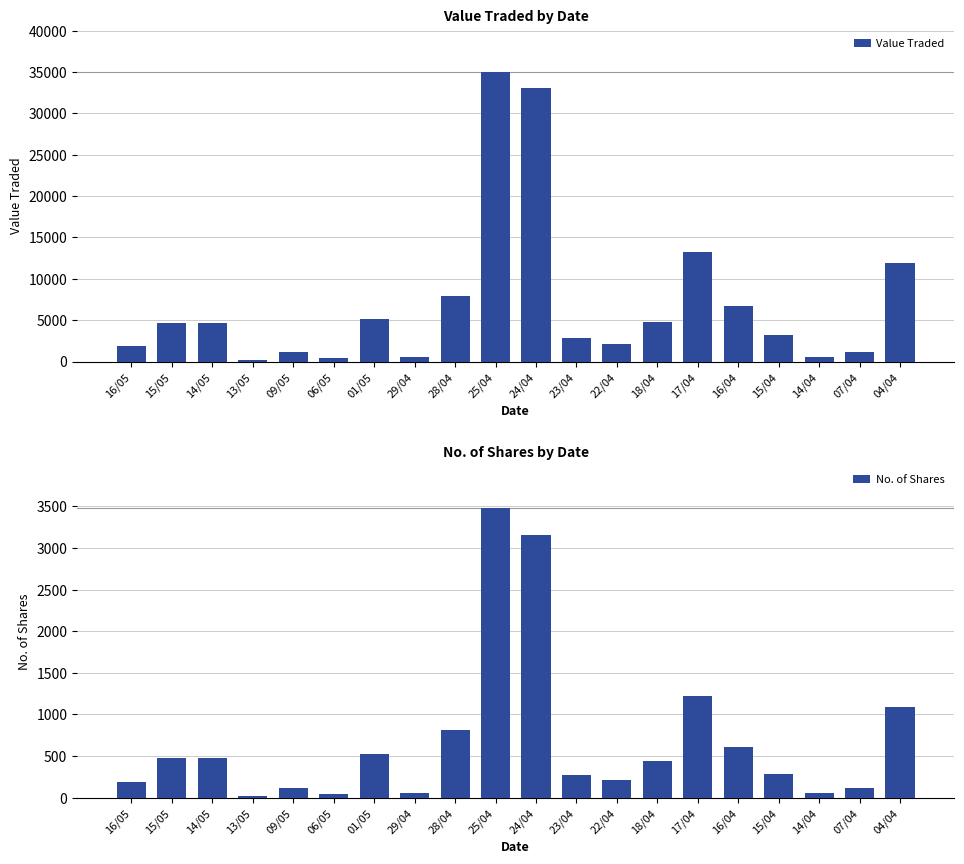

What is the total value across all series at 01/05?

5654